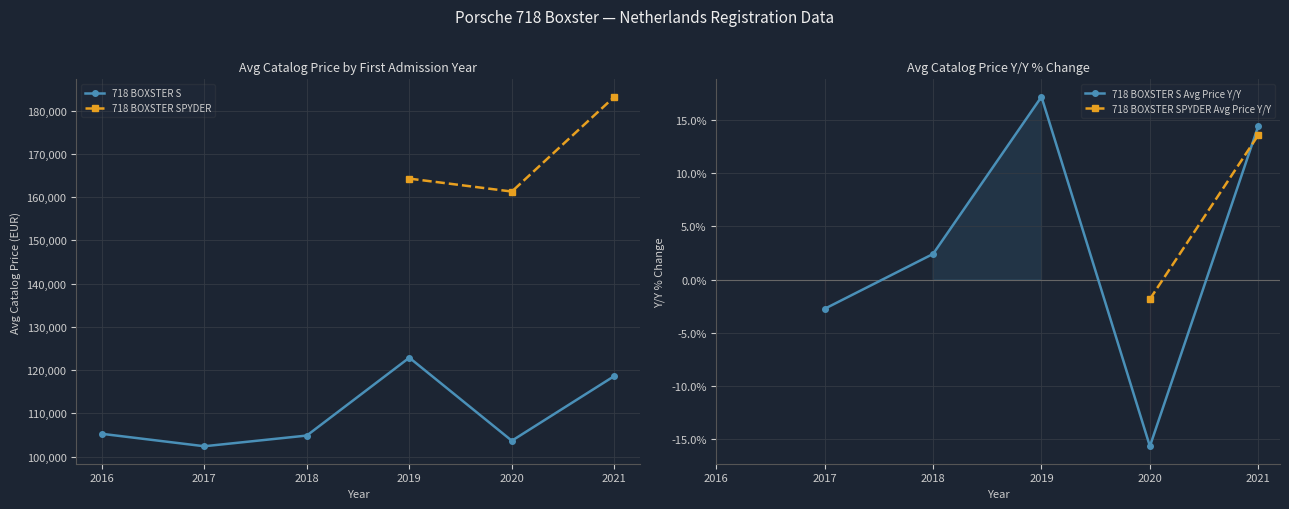

Where is the first local maximum for 718 BOXSTER S Avg Price Y/Y?

2019